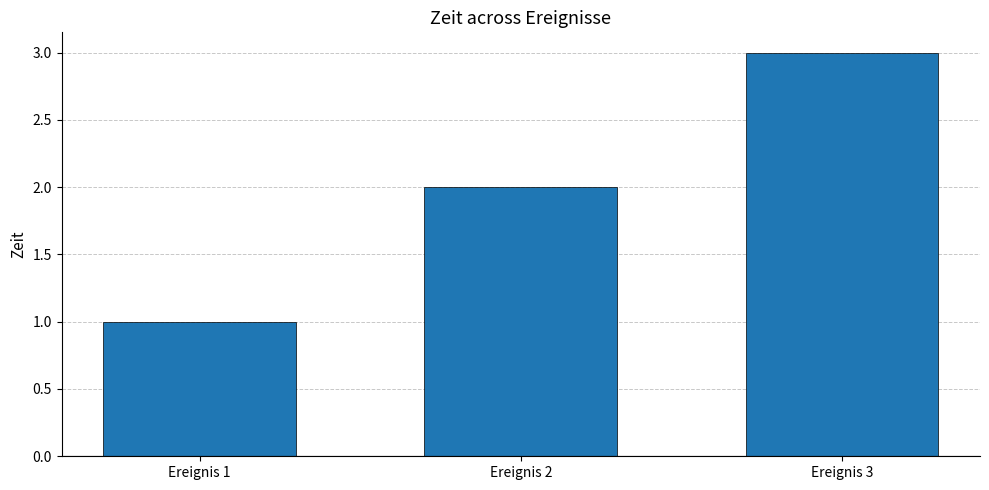

How many distinct data groups are displayed?

1